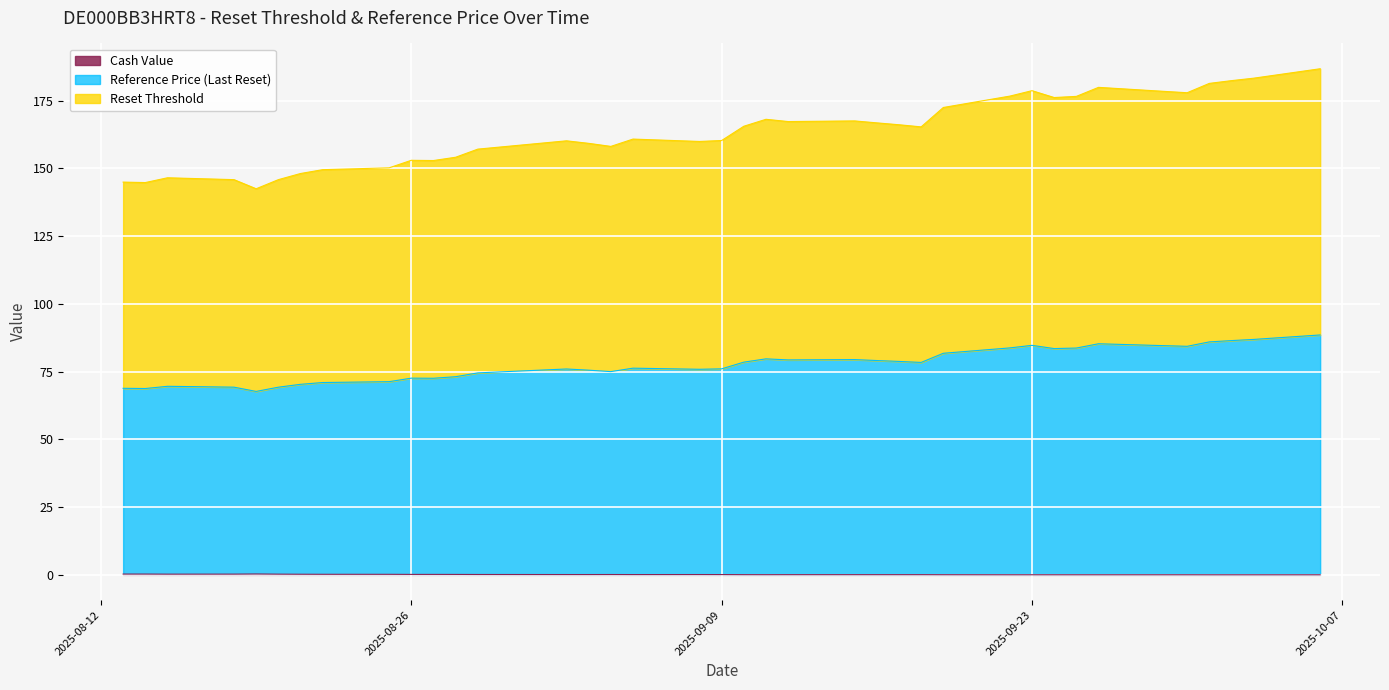

Does the chart display data point markers on the line(s)?

No